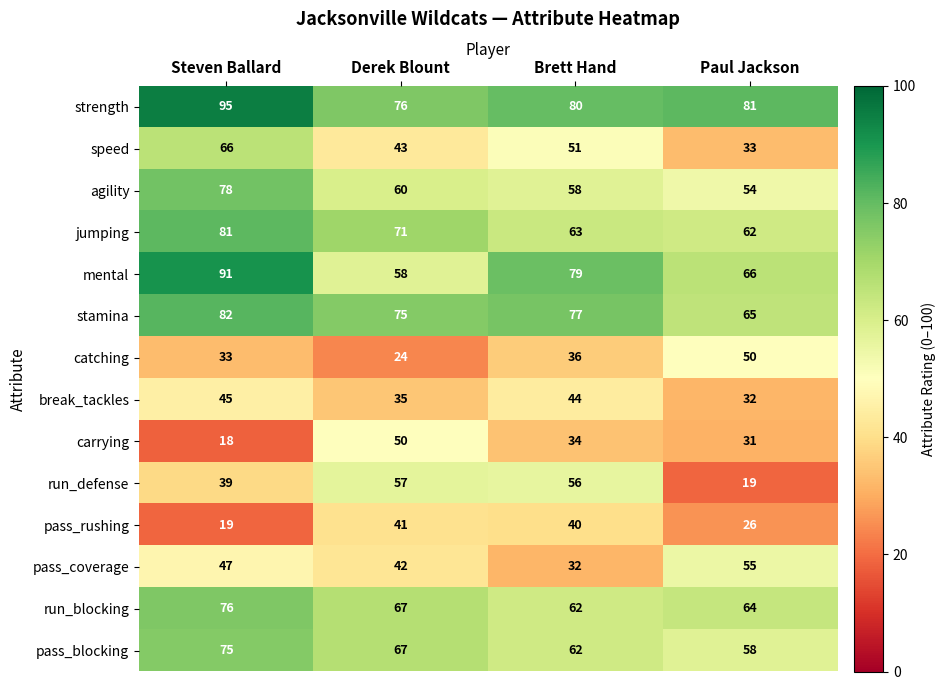

Is it true that mental equals 36 at Paul Jackson?

False